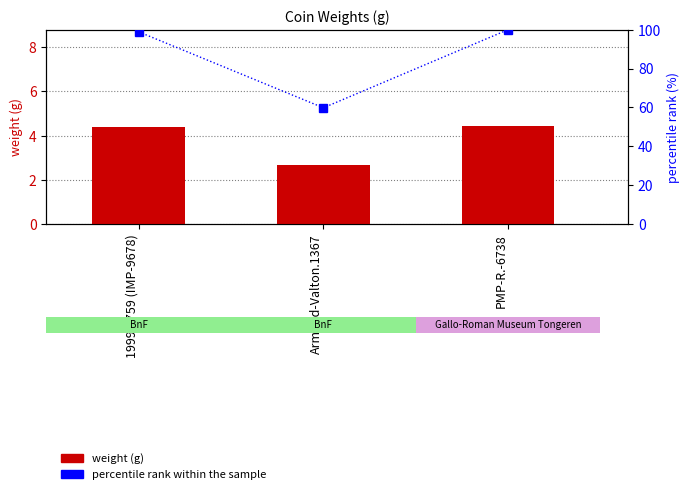

Is it true that percentile rank within the sample equals 100.0 at PMP-R.-6738?

True